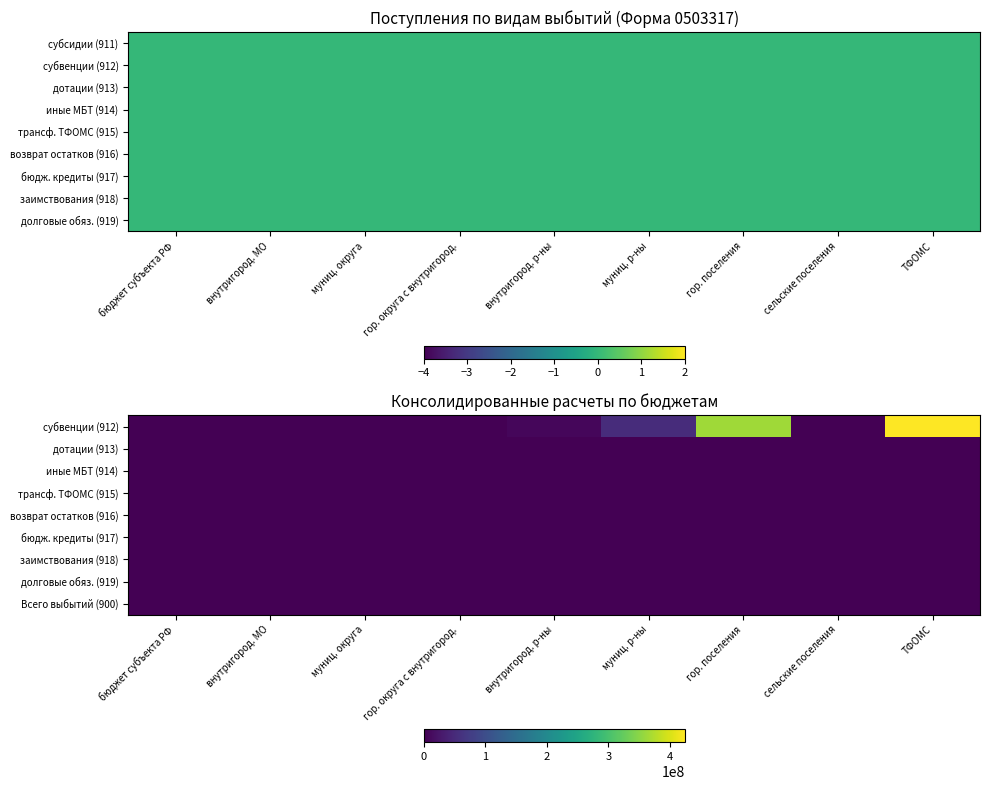

Rank the categories by долговые обяз. (919) value from highest to lowest.

бюджет субъекта РФ, внутригород. МО, муниц. округа, гор. округа с внутригород., внутригород. р-ны, муниц. р-ны, гор. поселения, сельские поселения, ТФОМС